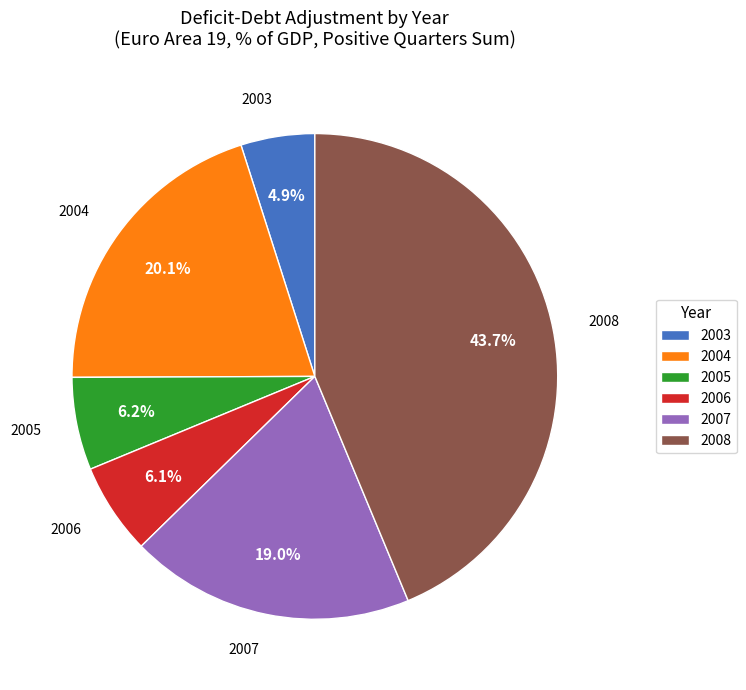

Between 2008 and 2006, which is larger?

2008